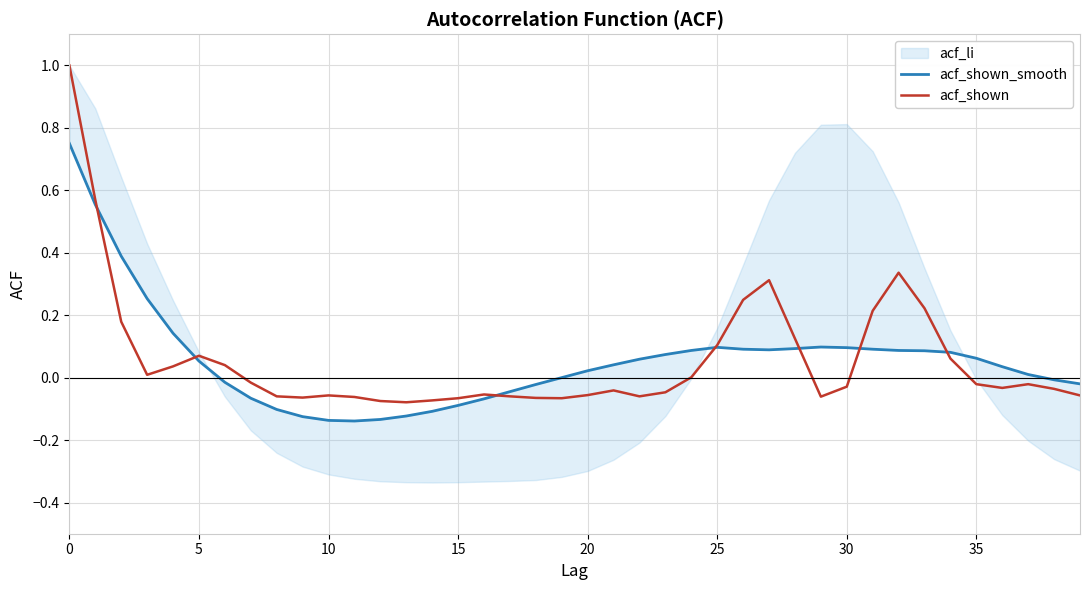

The acf_shown series shows -0.1 at 19. True or false?

True